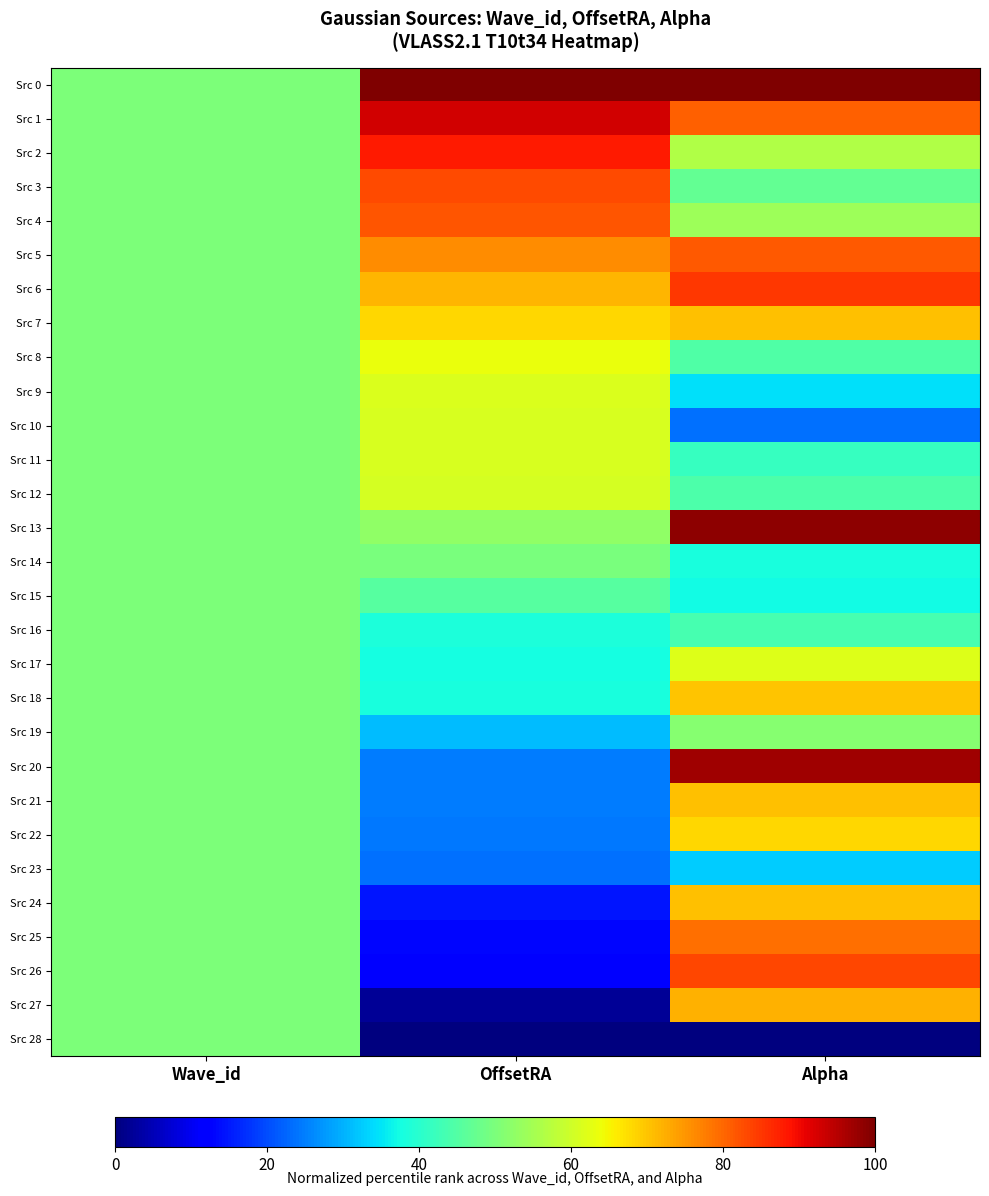

Rank the series by their maximum value, from lowest to highest.

Src 14, Src 15, Src 16, Src 23, Src 28, Src 19, Src 12, Src 11, Src 10, Src 9, Src 17, Src 8, Src 22, Src 18, Src 24, Src 21, Src 7, Src 27, Src 25, Src 5, Src 4, Src 3, Src 26, Src 6, Src 2, Src 1, Src 20, Src 13, Src 0